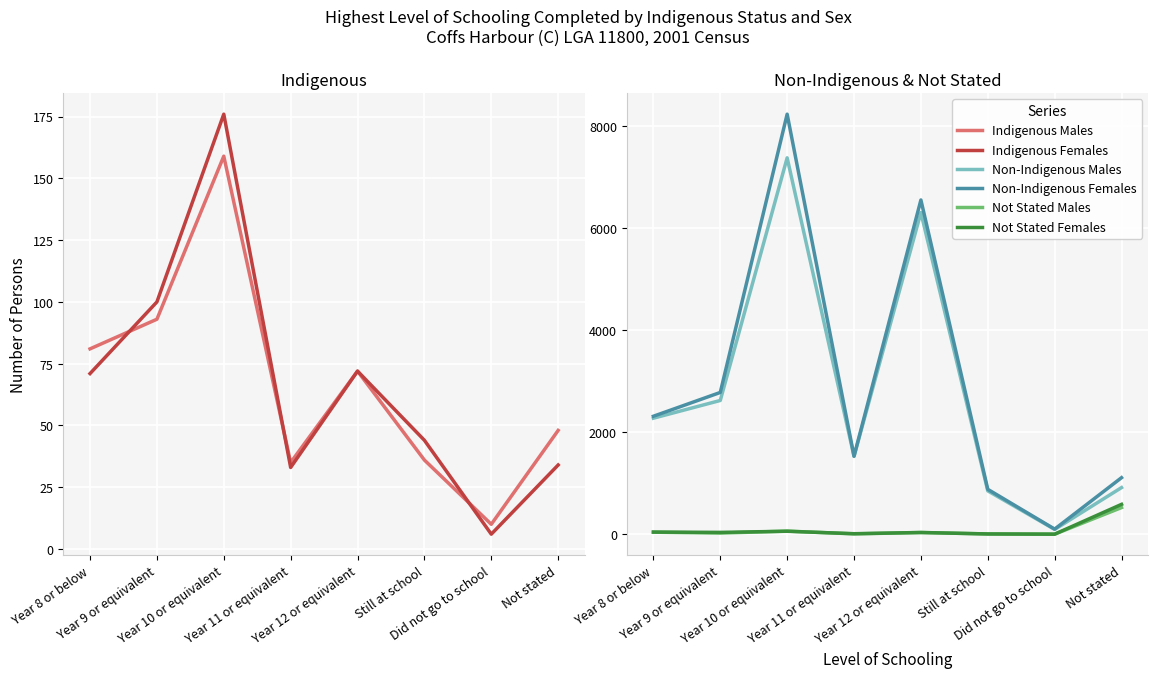

Reading left to right, extract all data points from this chart.

Indigenous Males: Year 8 or below=81	Year 9 or equivalent=93	Year 10 or equivalent=159	Year 11 or equivalent=35	Year 12 or equivalent=72	Still at school=36	Did not go to school=10	Not stated=48
Indigenous Females: Year 8 or below=71	Year 9 or equivalent=100	Year 10 or equivalent=176	Year 11 or equivalent=33	Year 12 or equivalent=72	Still at school=44	Did not go to school=6	Not stated=34
Non-Indigenous Males: Year 8 or below=2274	Year 9 or equivalent=2621	Year 10 or equivalent=7372	Year 11 or equivalent=1526	Year 12 or equivalent=6300	Still at school=851	Did not go to school=96	Not stated=915
Non-Indigenous Females: Year 8 or below=2312	Year 9 or equivalent=2778	Year 10 or equivalent=8227	Year 11 or equivalent=1530	Year 12 or equivalent=6547	Still at school=881	Did not go to school=102	Not stated=1109
Not Stated Males: Year 8 or below=42	Year 9 or equivalent=24	Year 10 or equivalent=63	Year 11 or equivalent=9	Year 12 or equivalent=35	Still at school=8	Did not go to school=3	Not stated=524
Not Stated Females: Year 8 or below=44	Year 9 or equivalent=38	Year 10 or equivalent=60	Year 11 or equivalent=12	Year 12 or equivalent=36	Still at school=7	Did not go to school=3	Not stated=587